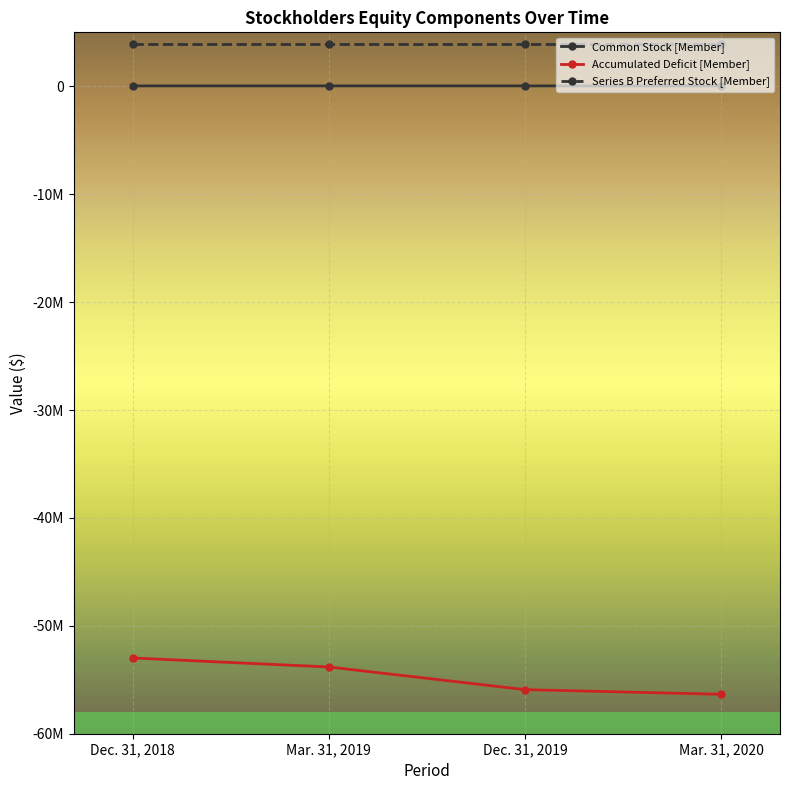

Which series has the widest spread of values?

Accumulated Deficit [Member]